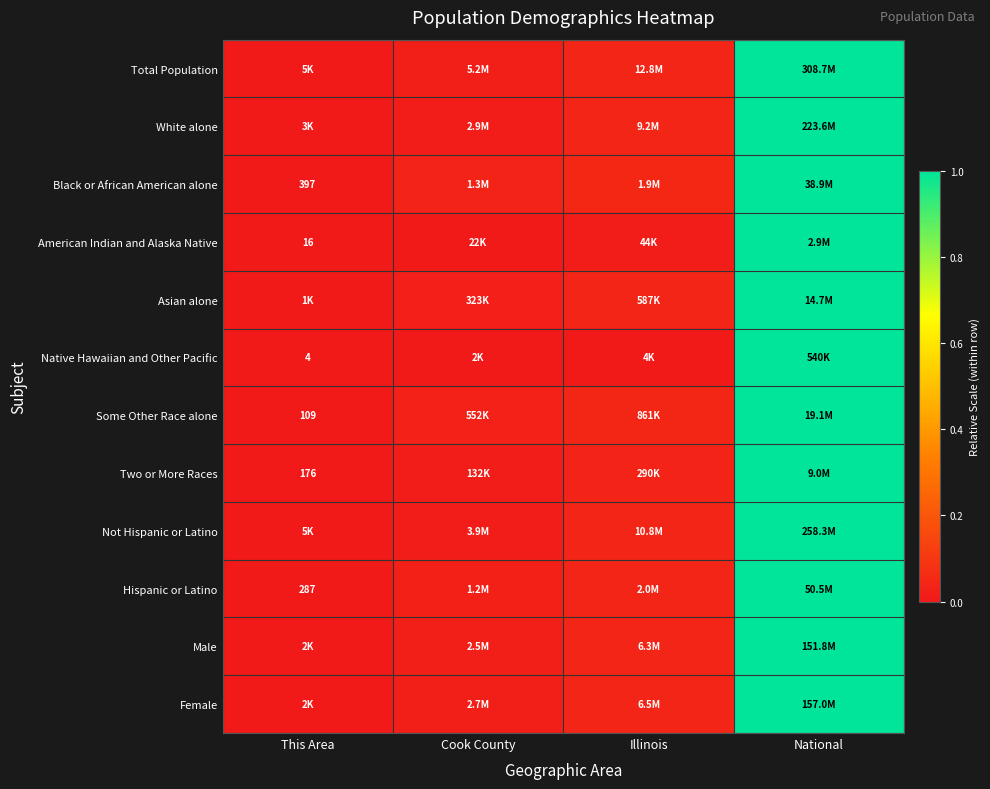

Between This Area and National, which series saw the biggest shift?

Total Population